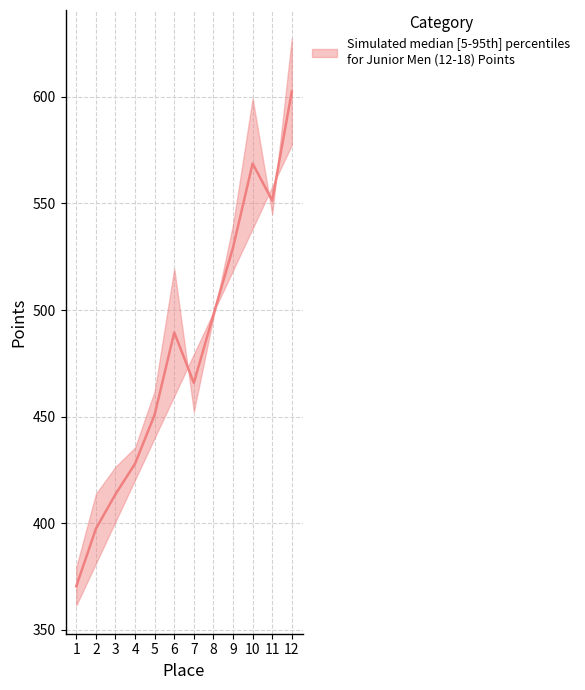

What is the difference between the values at 2 and 4?

30.5